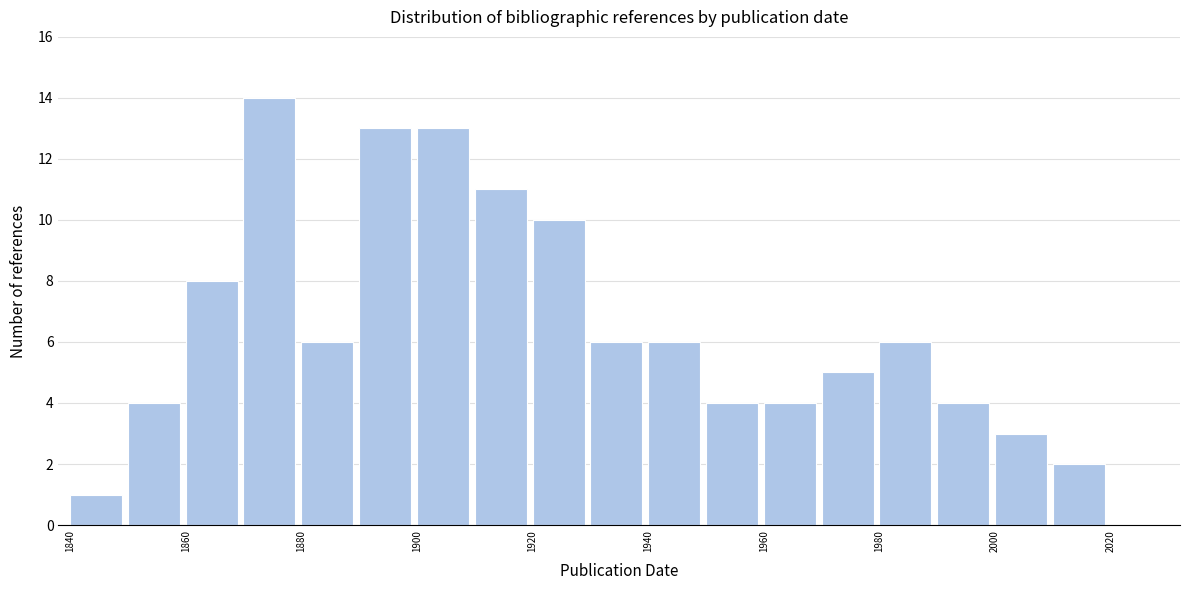

Reading left to right, transcribe this chart: for each bar, give the range it covers on the x-axis and its height. The values are not printed on the chart, so give them approximately, as read against the axis.

1840 to 1850: 1
1850 to 1860: 4
1860 to 1870: 8
1870 to 1880: 14
1880 to 1890: 6
1890 to 1900: 13
1900 to 1910: 13
1910 to 1920: 11
1920 to 1930: 10
1930 to 1940: 6
1940 to 1950: 6
1950 to 1960: 4
1960 to 1970: 4
1970 to 1980: 5
1980 to 1990: 6
1990 to 2000: 4
2000 to 2010: 3
2010 to 2020: 2
2020 to 2030: 0